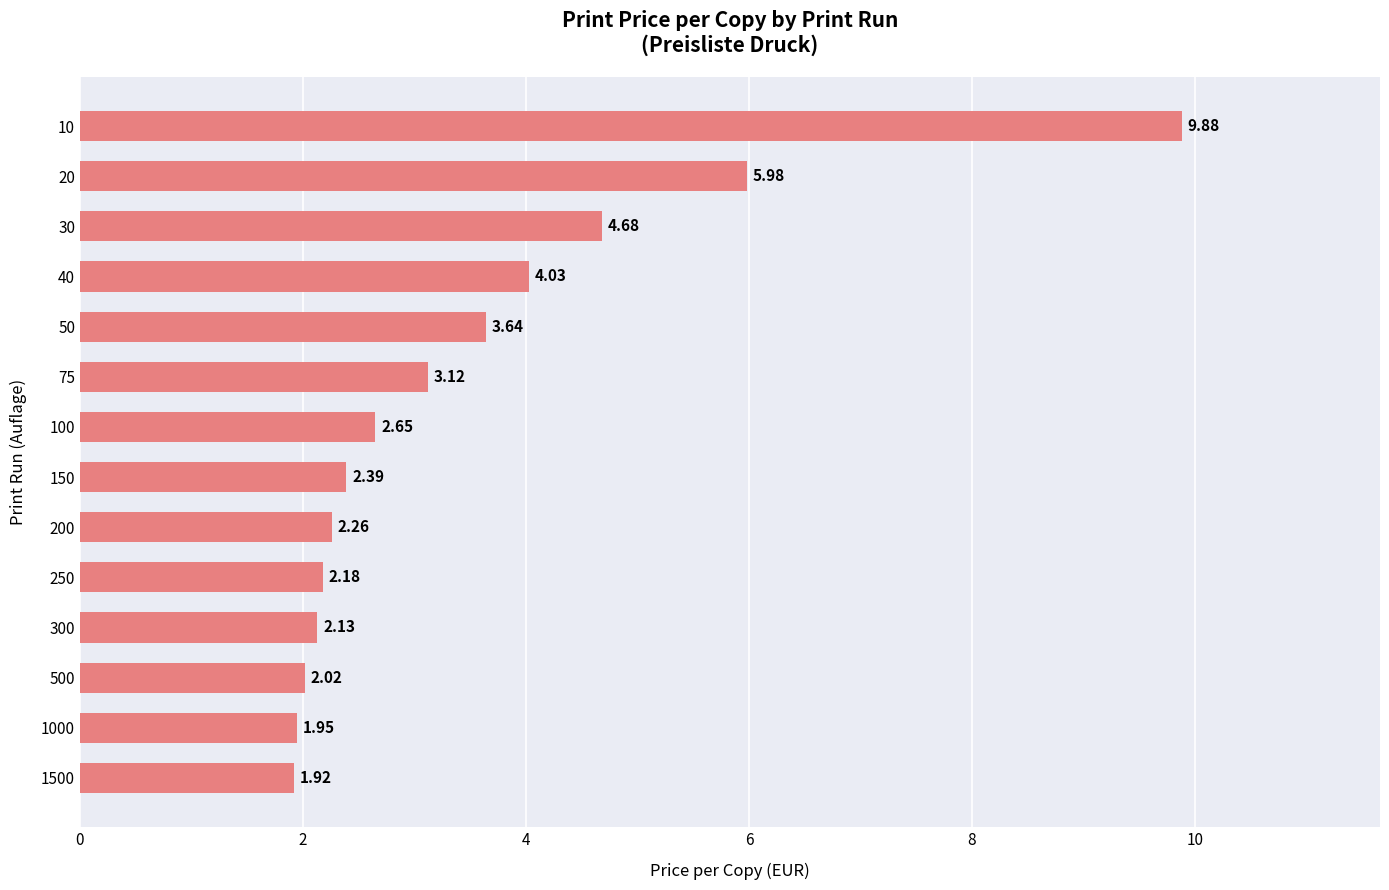

Rank the categories by value from lowest to highest.

1500, 1000, 500, 300, 250, 200, 150, 100, 75, 50, 40, 30, 20, 10